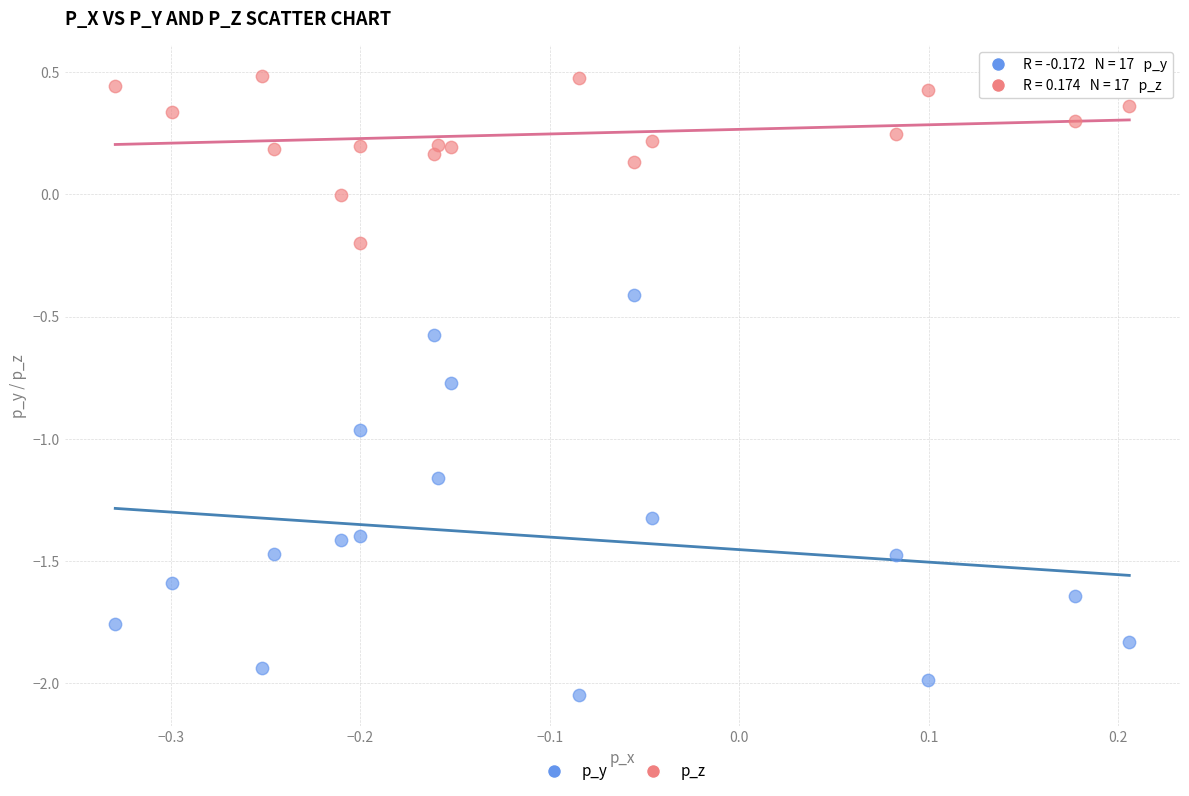

Across all data points, what is the range of X values (max minus min)?

0.5